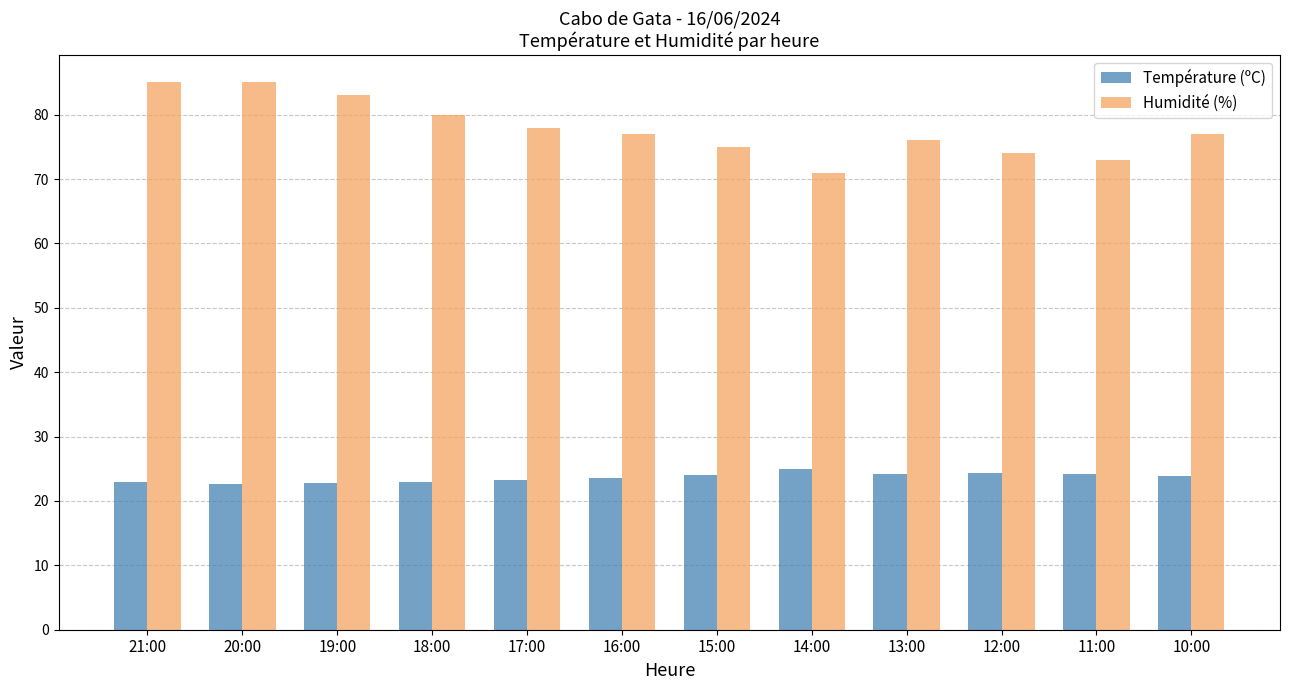

What is the label of the 12th bar from the right?

21:00